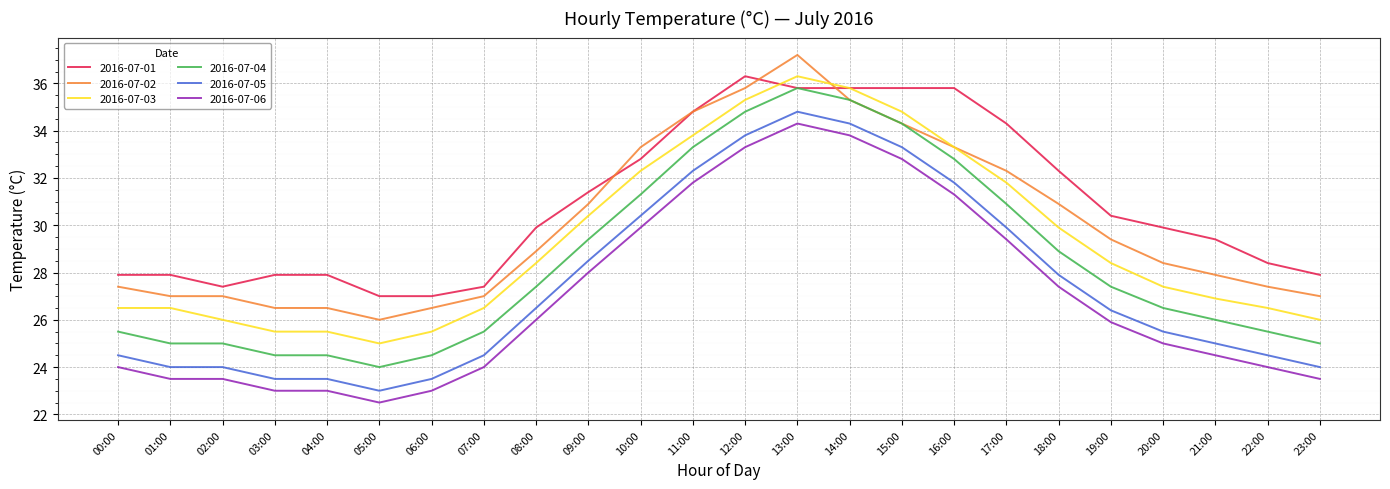

Which series has the largest total across all categories?

2016-07-01